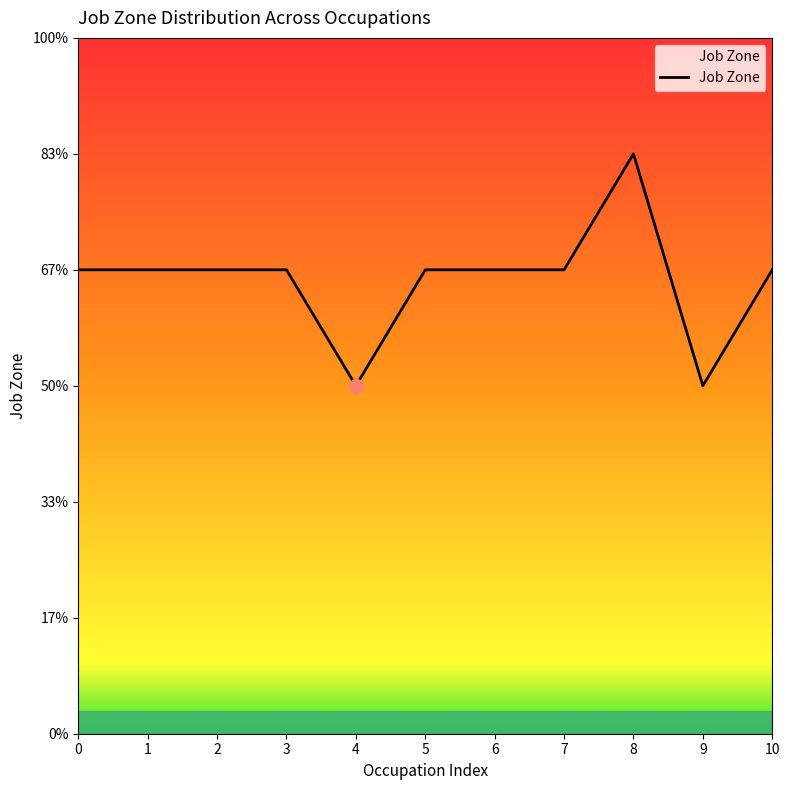

Count the values in the range 4 to 5.

9